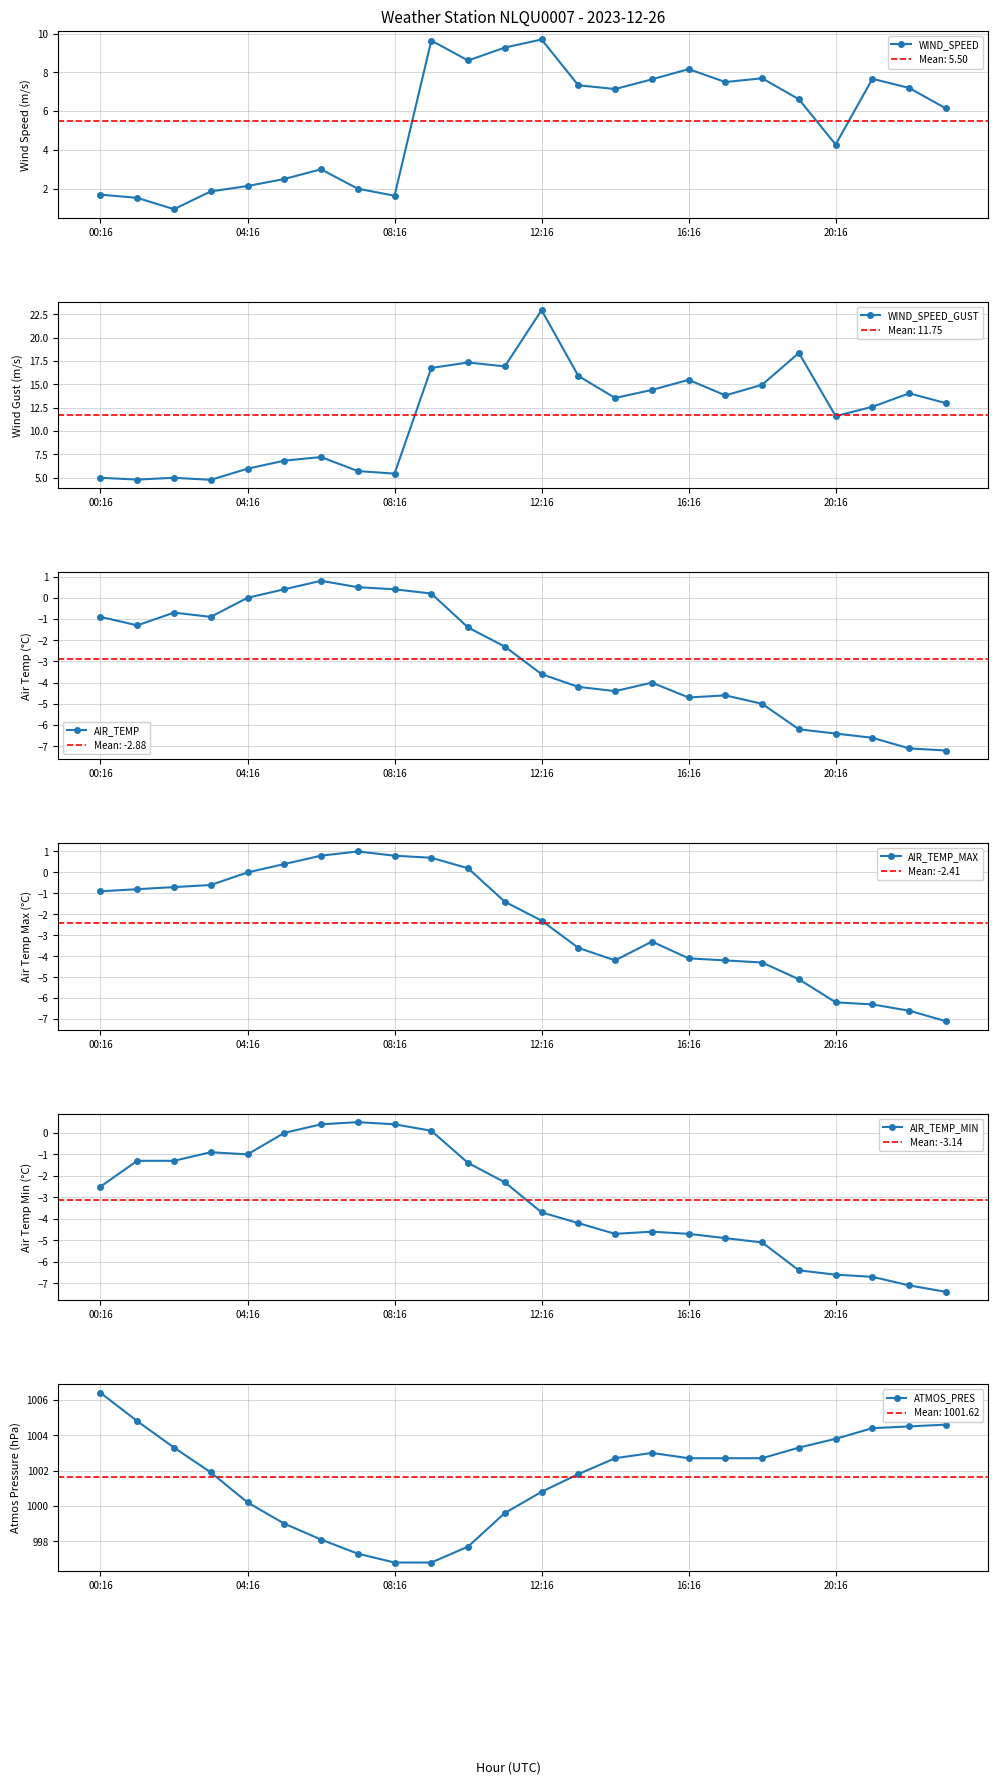

At how many categories does at least one series exceed 60?

24